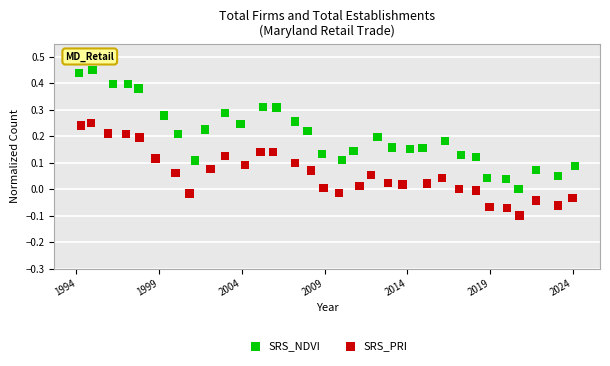

Which series has the widest spread of Y values?

SRS_NDVI